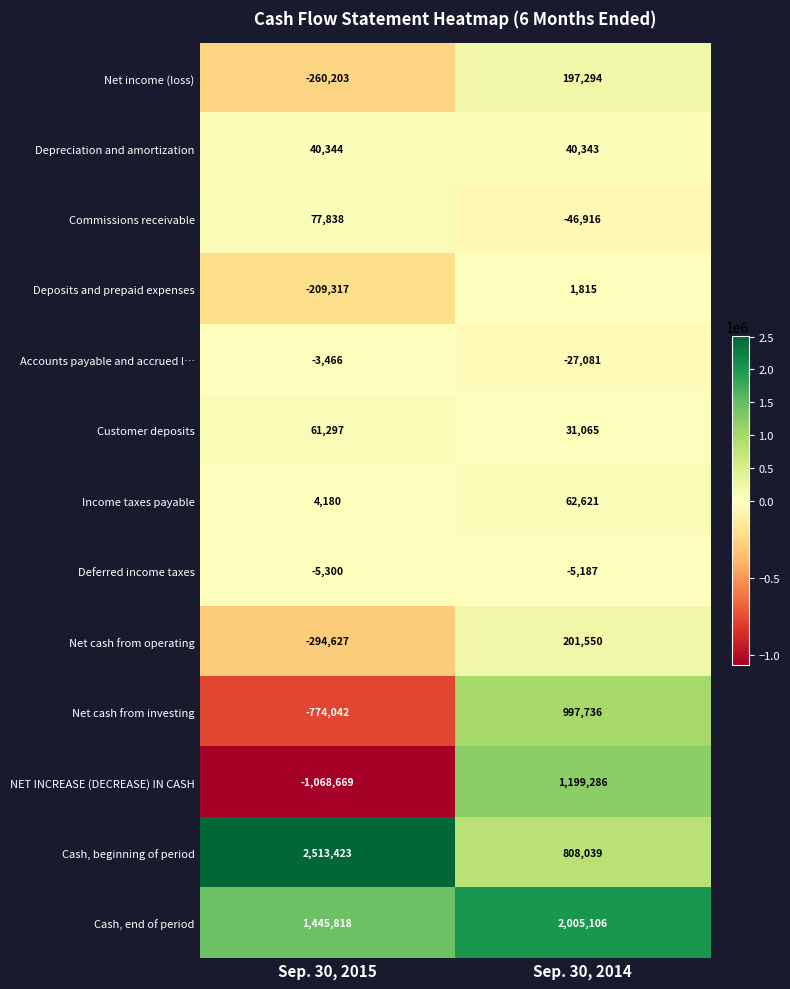

What is the sum of the NET INCREASE (DECREASE) IN CASH values at Sep. 30, 2015 and Sep. 30, 2014?

130617